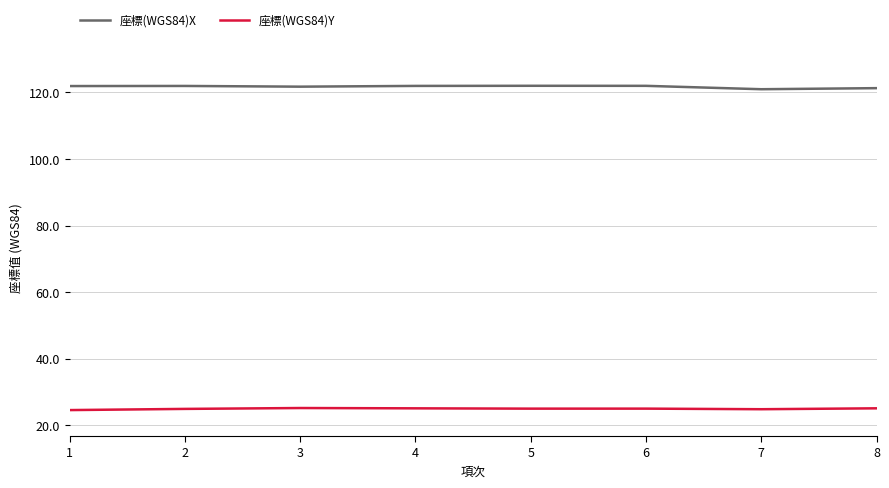

True or false: 座標(WGS84)Y and 座標(WGS84)X cross at least once.

False